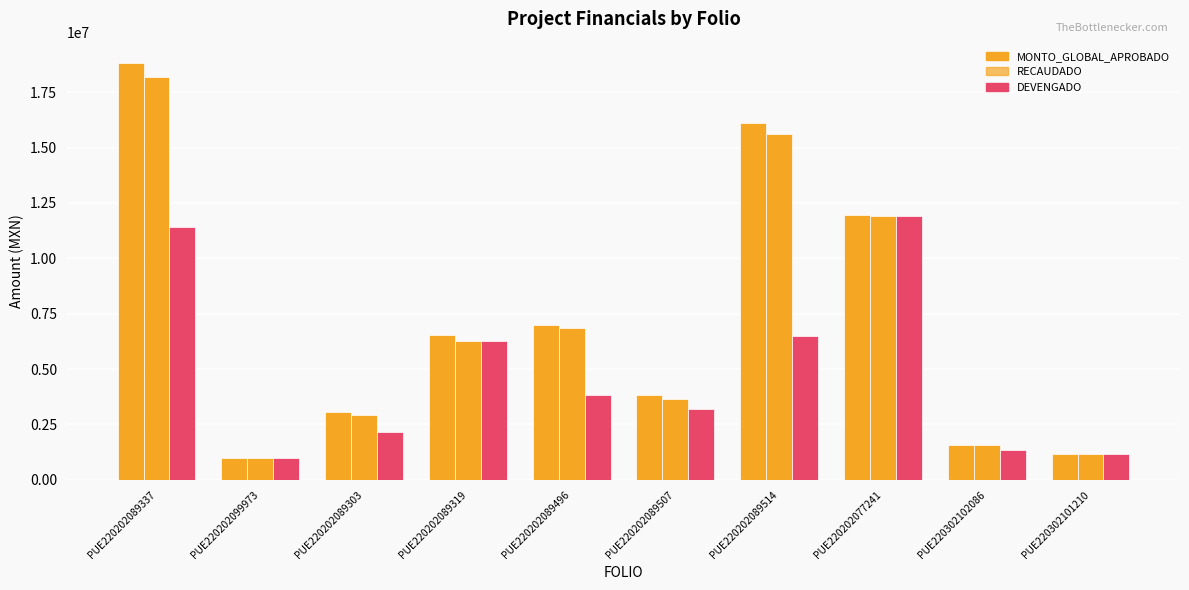

The value of MONTO_GLOBAL_APROBADO at PUE220202089496 is 7008481.6. True or false?

True